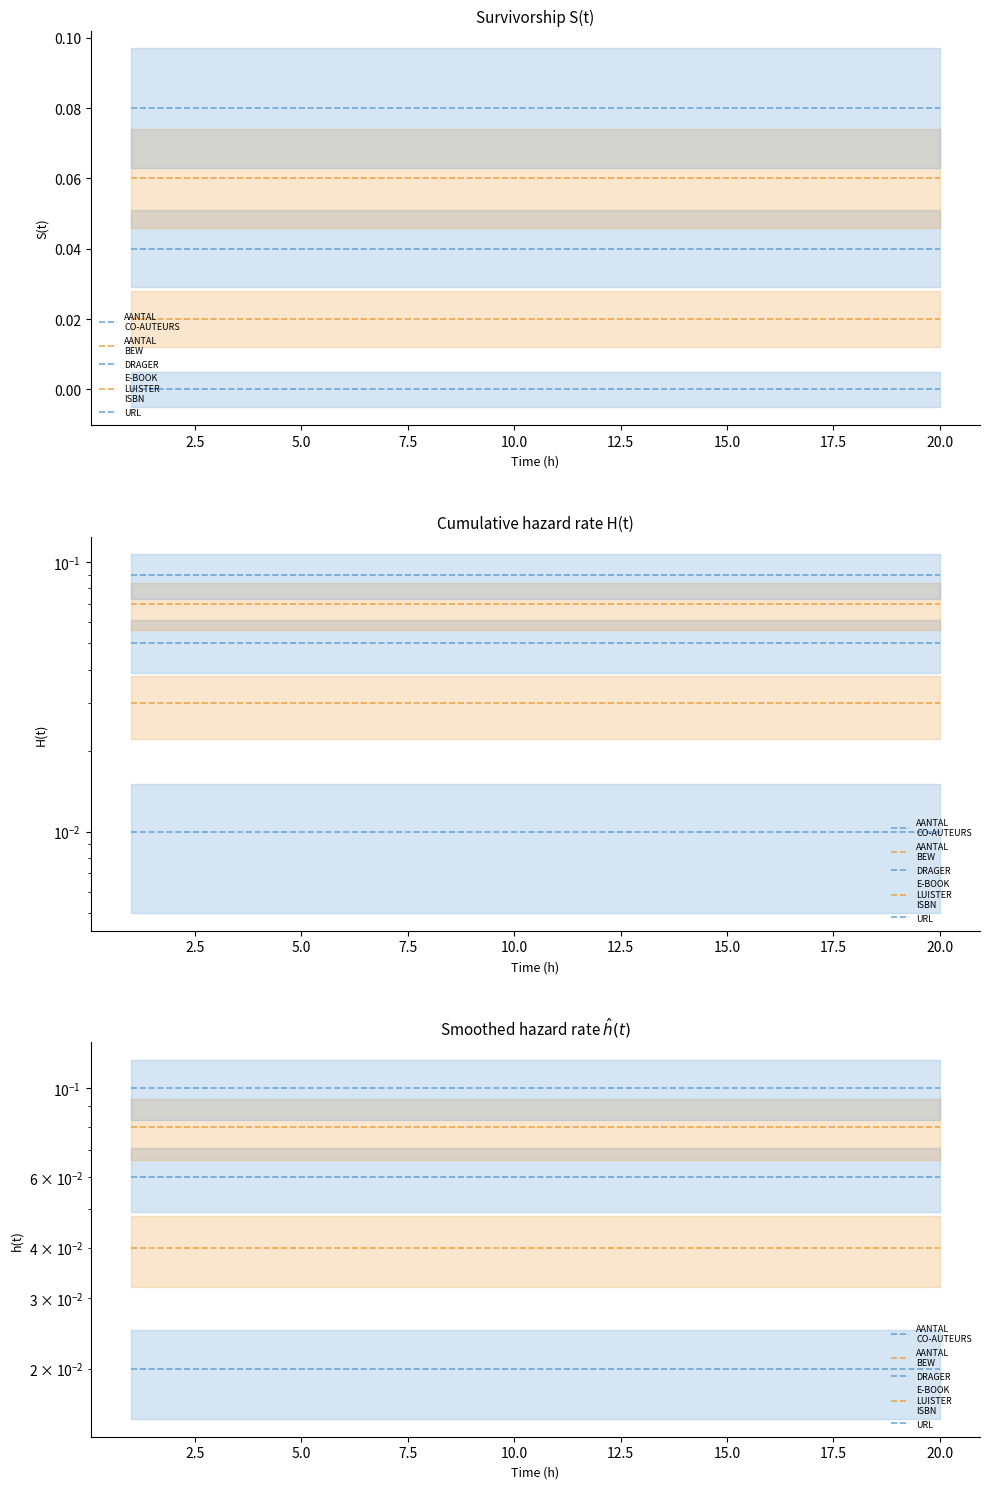

The value of DRAGER at 0.0 is 0.0. True or false?

False